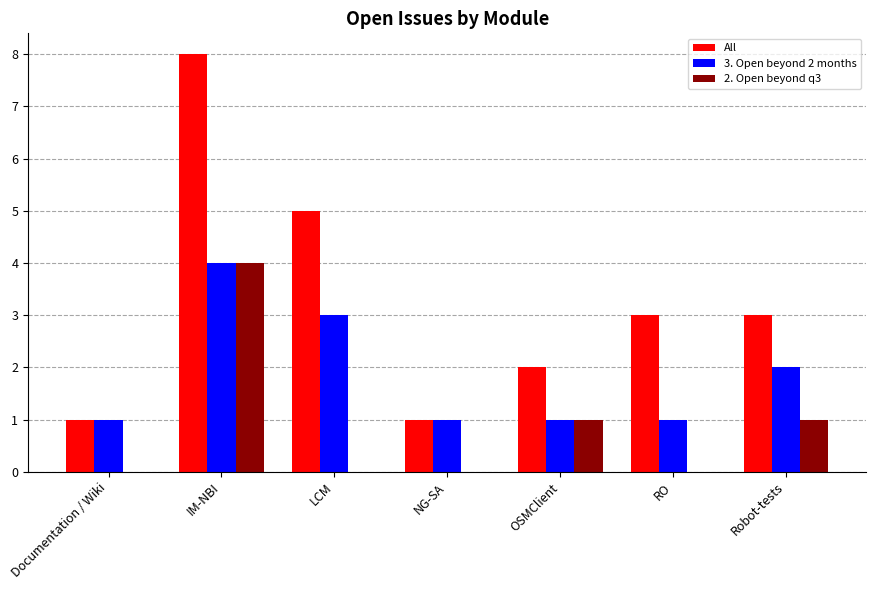

What is the sum of the 3. Open beyond 2 months values at LCM and IM-NBI?

7